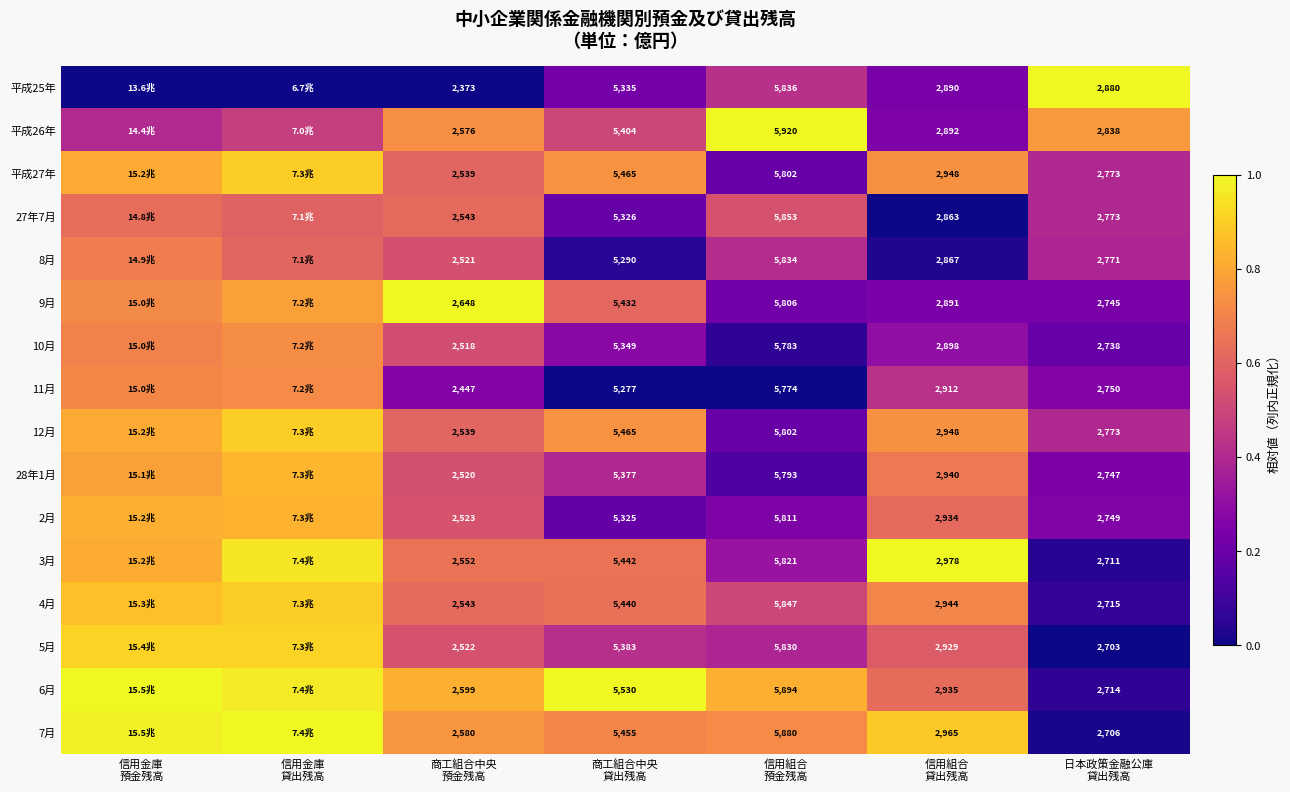

The value of 平成25年 at 商工組合中央 預金残高 is 0.0. True or false?

True